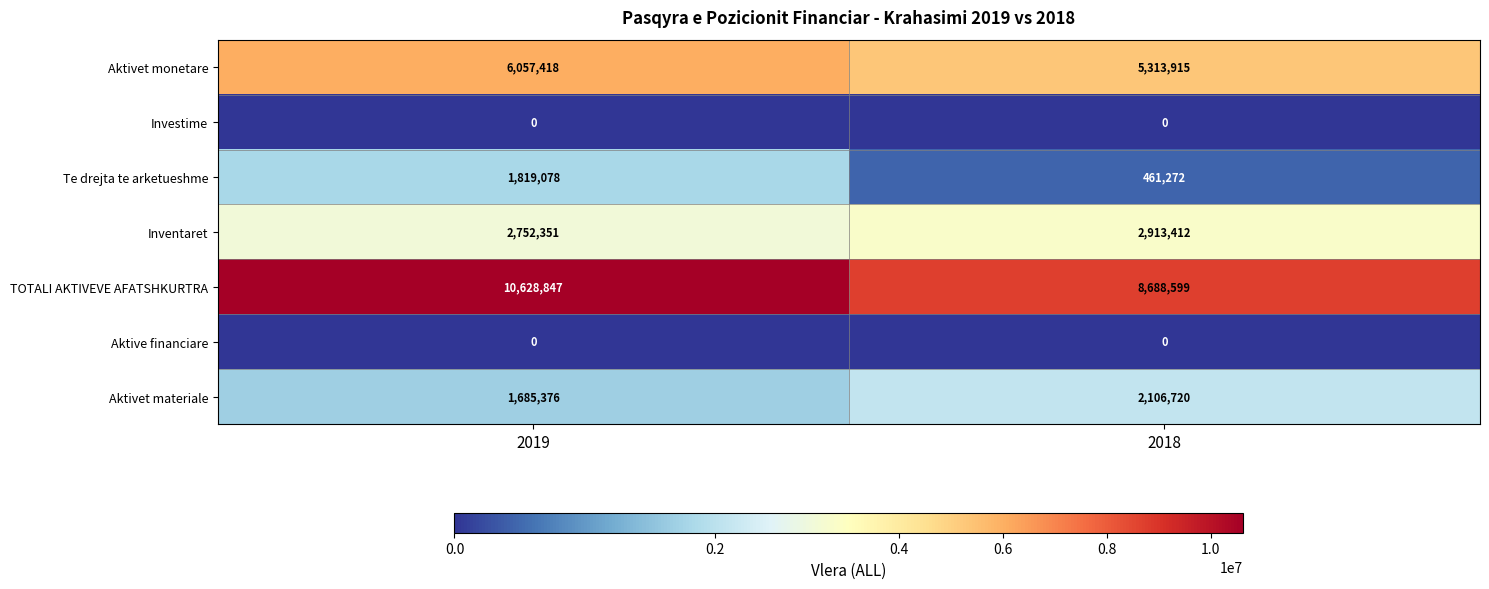

What is the approximate value of TOTALI AKTIVEVE AFATSHKURTRA at 2019, to the nearest 100?

10628800